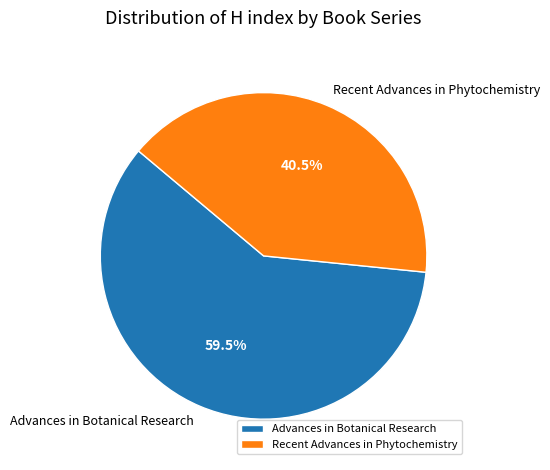

Which has a higher value, Recent Advances in Phytochemistry or Advances in Botanical Research?

Advances in Botanical Research